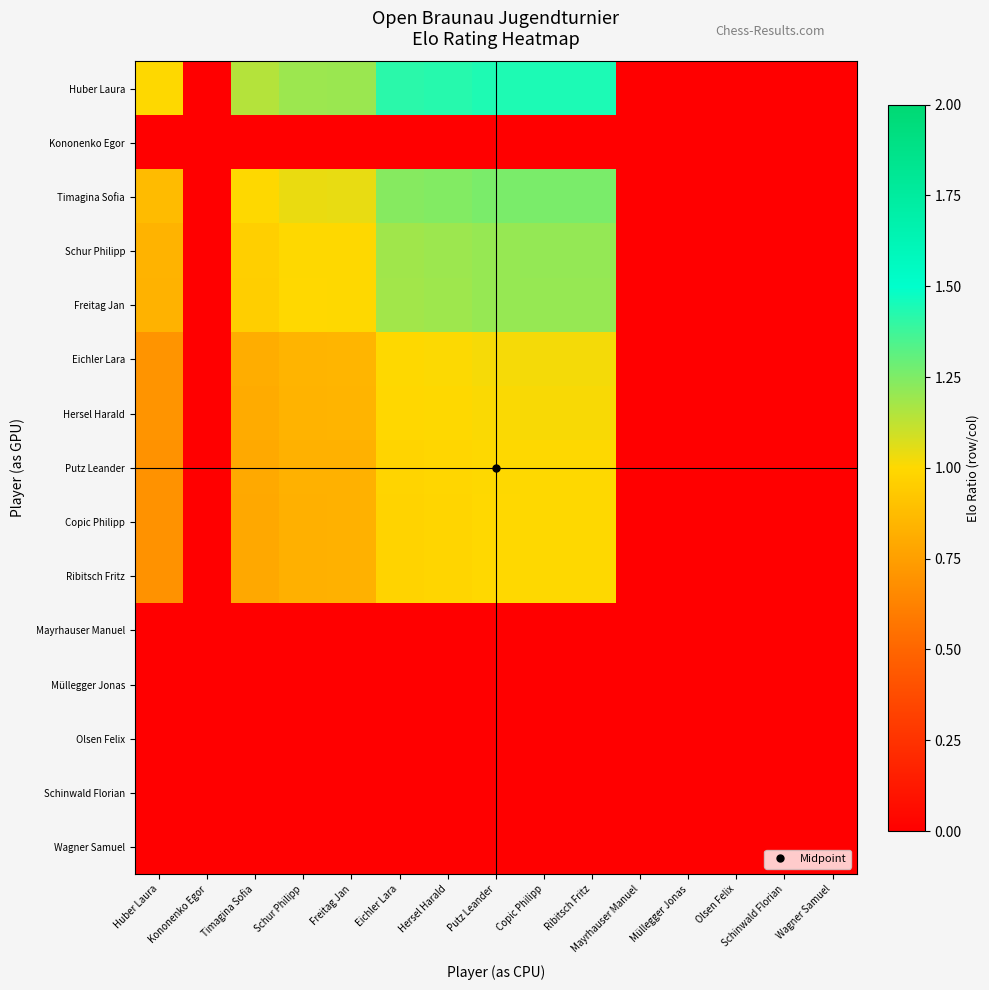

Reading left to right, extract all data points from this chart.

Huber Laura: Huber Laura=1.0	Kononenko Egor=0.0	Timagina Sofia=1.1	Schur Philipp=1.2	Freitag Jan=1.2	Eichler Lara=1.4	Hersel Harald=1.4	Putz Leander=1.4	Copic Philipp=1.4	Ribitsch Fritz=1.4	Mayrhauser Manuel=0.0	Müllegger Jonas=0.0	Olsen Felix=0.0	Schinwald Florian=0.0	Wagner Samuel=0.0
Kononenko Egor: Huber Laura=0.0	Kononenko Egor=0.0	Timagina Sofia=0.0	Schur Philipp=0.0	Freitag Jan=0.0	Eichler Lara=0.0	Hersel Harald=0.0	Putz Leander=0.0	Copic Philipp=0.0	Ribitsch Fritz=0.0	Mayrhauser Manuel=0.0	Müllegger Jonas=0.0	Olsen Felix=0.0	Schinwald Florian=0.0	Wagner Samuel=0.0
Timagina Sofia: Huber Laura=0.9	Kononenko Egor=0.0	Timagina Sofia=1.0	Schur Philipp=1.0	Freitag Jan=1.0	Eichler Lara=1.2	Hersel Harald=1.2	Putz Leander=1.3	Copic Philipp=1.3	Ribitsch Fritz=1.3	Mayrhauser Manuel=0.0	Müllegger Jonas=0.0	Olsen Felix=0.0	Schinwald Florian=0.0	Wagner Samuel=0.0
Schur Philipp: Huber Laura=0.8	Kononenko Egor=0.0	Timagina Sofia=1.0	Schur Philipp=1.0	Freitag Jan=1.0	Eichler Lara=1.2	Hersel Harald=1.2	Putz Leander=1.2	Copic Philipp=1.2	Ribitsch Fritz=1.2	Mayrhauser Manuel=0.0	Müllegger Jonas=0.0	Olsen Felix=0.0	Schinwald Florian=0.0	Wagner Samuel=0.0
Freitag Jan: Huber Laura=0.8	Kononenko Egor=0.0	Timagina Sofia=1.0	Schur Philipp=1.0	Freitag Jan=1.0	Eichler Lara=1.2	Hersel Harald=1.2	Putz Leander=1.2	Copic Philipp=1.2	Ribitsch Fritz=1.2	Mayrhauser Manuel=0.0	Müllegger Jonas=0.0	Olsen Felix=0.0	Schinwald Florian=0.0	Wagner Samuel=0.0
Eichler Lara: Huber Laura=0.7	Kononenko Egor=0.0	Timagina Sofia=0.8	Schur Philipp=0.8	Freitag Jan=0.8	Eichler Lara=1.0	Hersel Harald=1.0	Putz Leander=1.0	Copic Philipp=1.0	Ribitsch Fritz=1.0	Mayrhauser Manuel=0.0	Müllegger Jonas=0.0	Olsen Felix=0.0	Schinwald Florian=0.0	Wagner Samuel=0.0
Hersel Harald: Huber Laura=0.7	Kononenko Egor=0.0	Timagina Sofia=0.8	Schur Philipp=0.8	Freitag Jan=0.8	Eichler Lara=1.0	Hersel Harald=1.0	Putz Leander=1.0	Copic Philipp=1.0	Ribitsch Fritz=1.0	Mayrhauser Manuel=0.0	Müllegger Jonas=0.0	Olsen Felix=0.0	Schinwald Florian=0.0	Wagner Samuel=0.0
Putz Leander: Huber Laura=0.7	Kononenko Egor=0.0	Timagina Sofia=0.8	Schur Philipp=0.8	Freitag Jan=0.8	Eichler Lara=1.0	Hersel Harald=1.0	Putz Leander=1.0	Copic Philipp=1.0	Ribitsch Fritz=1.0	Mayrhauser Manuel=0.0	Müllegger Jonas=0.0	Olsen Felix=0.0	Schinwald Florian=0.0	Wagner Samuel=0.0
Copic Philipp: Huber Laura=0.7	Kononenko Egor=0.0	Timagina Sofia=0.8	Schur Philipp=0.8	Freitag Jan=0.8	Eichler Lara=1.0	Hersel Harald=1.0	Putz Leander=1.0	Copic Philipp=1.0	Ribitsch Fritz=1.0	Mayrhauser Manuel=0.0	Müllegger Jonas=0.0	Olsen Felix=0.0	Schinwald Florian=0.0	Wagner Samuel=0.0
Ribitsch Fritz: Huber Laura=0.7	Kononenko Egor=0.0	Timagina Sofia=0.8	Schur Philipp=0.8	Freitag Jan=0.8	Eichler Lara=1.0	Hersel Harald=1.0	Putz Leander=1.0	Copic Philipp=1.0	Ribitsch Fritz=1.0	Mayrhauser Manuel=0.0	Müllegger Jonas=0.0	Olsen Felix=0.0	Schinwald Florian=0.0	Wagner Samuel=0.0
Mayrhauser Manuel: Huber Laura=0.0	Kononenko Egor=0.0	Timagina Sofia=0.0	Schur Philipp=0.0	Freitag Jan=0.0	Eichler Lara=0.0	Hersel Harald=0.0	Putz Leander=0.0	Copic Philipp=0.0	Ribitsch Fritz=0.0	Mayrhauser Manuel=0.0	Müllegger Jonas=0.0	Olsen Felix=0.0	Schinwald Florian=0.0	Wagner Samuel=0.0
Müllegger Jonas: Huber Laura=0.0	Kononenko Egor=0.0	Timagina Sofia=0.0	Schur Philipp=0.0	Freitag Jan=0.0	Eichler Lara=0.0	Hersel Harald=0.0	Putz Leander=0.0	Copic Philipp=0.0	Ribitsch Fritz=0.0	Mayrhauser Manuel=0.0	Müllegger Jonas=0.0	Olsen Felix=0.0	Schinwald Florian=0.0	Wagner Samuel=0.0
Olsen Felix: Huber Laura=0.0	Kononenko Egor=0.0	Timagina Sofia=0.0	Schur Philipp=0.0	Freitag Jan=0.0	Eichler Lara=0.0	Hersel Harald=0.0	Putz Leander=0.0	Copic Philipp=0.0	Ribitsch Fritz=0.0	Mayrhauser Manuel=0.0	Müllegger Jonas=0.0	Olsen Felix=0.0	Schinwald Florian=0.0	Wagner Samuel=0.0
Schinwald Florian: Huber Laura=0.0	Kononenko Egor=0.0	Timagina Sofia=0.0	Schur Philipp=0.0	Freitag Jan=0.0	Eichler Lara=0.0	Hersel Harald=0.0	Putz Leander=0.0	Copic Philipp=0.0	Ribitsch Fritz=0.0	Mayrhauser Manuel=0.0	Müllegger Jonas=0.0	Olsen Felix=0.0	Schinwald Florian=0.0	Wagner Samuel=0.0
Wagner Samuel: Huber Laura=0.0	Kononenko Egor=0.0	Timagina Sofia=0.0	Schur Philipp=0.0	Freitag Jan=0.0	Eichler Lara=0.0	Hersel Harald=0.0	Putz Leander=0.0	Copic Philipp=0.0	Ribitsch Fritz=0.0	Mayrhauser Manuel=0.0	Müllegger Jonas=0.0	Olsen Felix=0.0	Schinwald Florian=0.0	Wagner Samuel=0.0